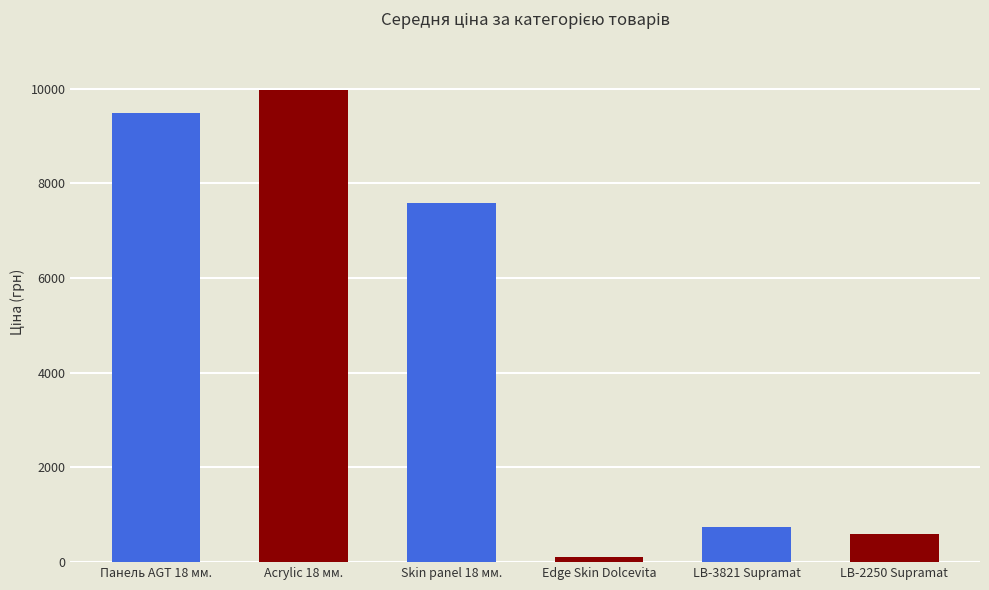

What is the change in value from Acrylic 18 мм. to Edge Skin Dolcevita?

-9860.9